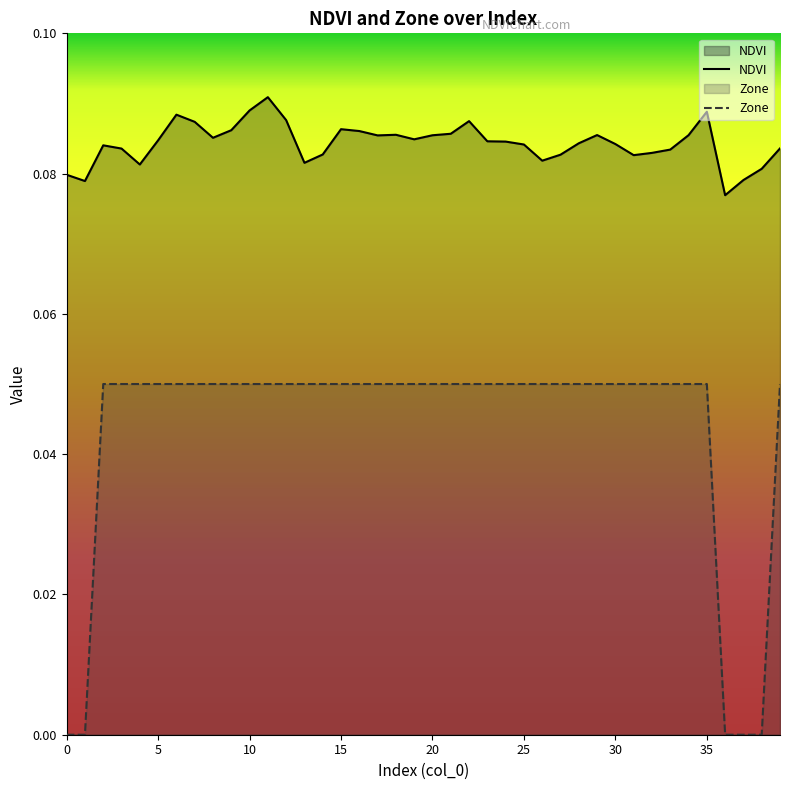

True or false: Zone and NDVI cross at least once.

False